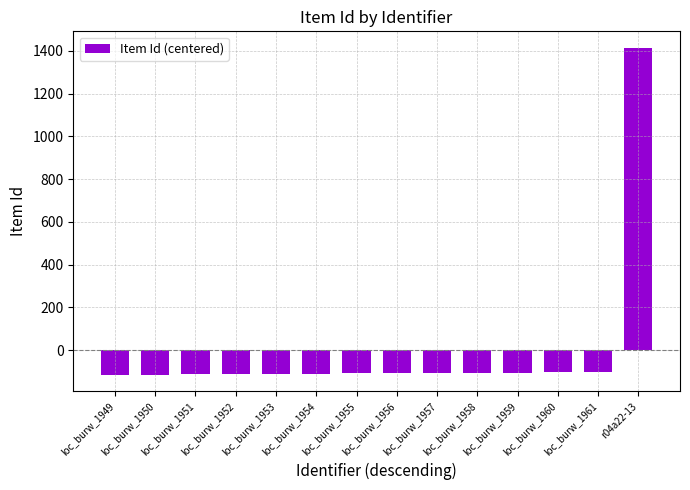

How many values are below zero?

13